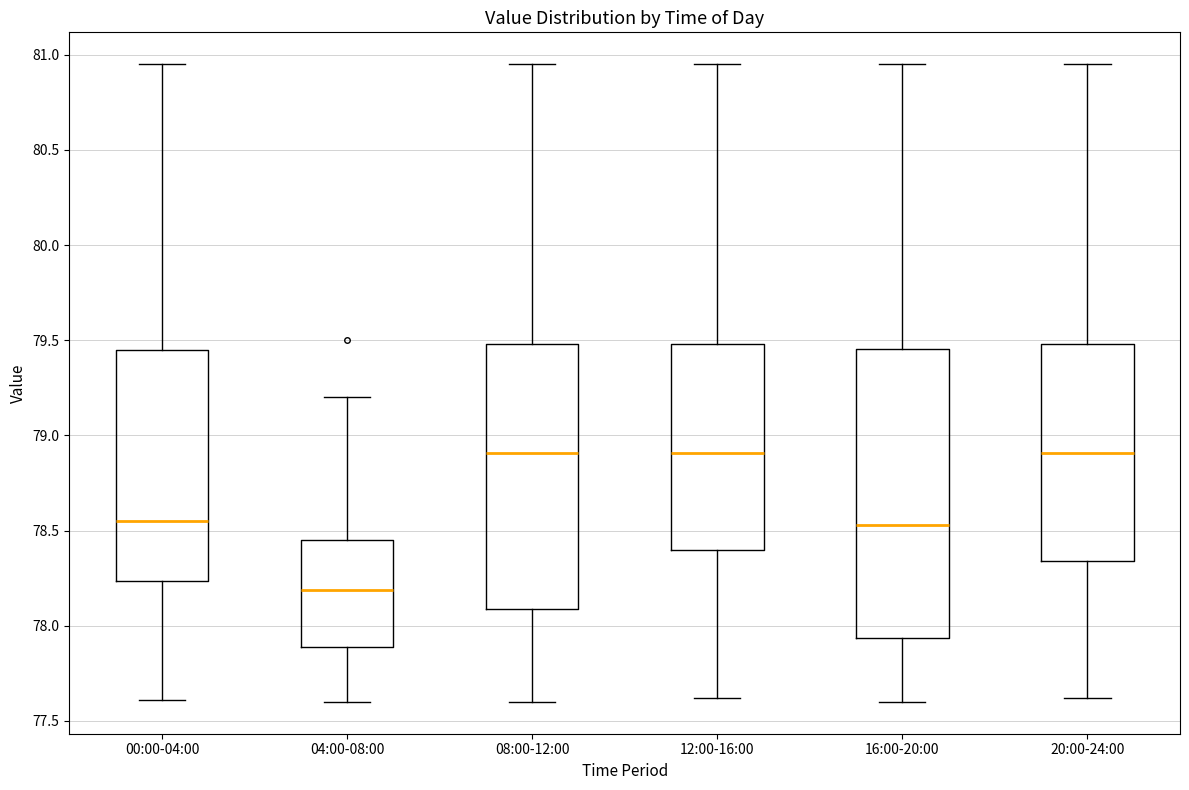

Reading left to right, transcribe this box plot: for each box, give where its median line is, the range the box spans, and where its two whiskers end, as read against the y-axis. The values are not printed on the chart, so give them approximately, as read against the axis.

00:00-04:00: median 78.55, box 78.25 to 79.45, whiskers 77.60 to 80.95
04:00-08:00: median 78.20, box 77.90 to 78.45, whiskers 77.60 to 79.20
08:00-12:00: median 78.90, box 78.10 to 79.50, whiskers 77.60 to 80.95
12:00-16:00: median 78.90, box 78.40 to 79.50, whiskers 77.60 to 80.95
16:00-20:00: median 78.55, box 77.95 to 79.45, whiskers 77.60 to 80.95
20:00-24:00: median 78.90, box 78.35 to 79.50, whiskers 77.60 to 80.95